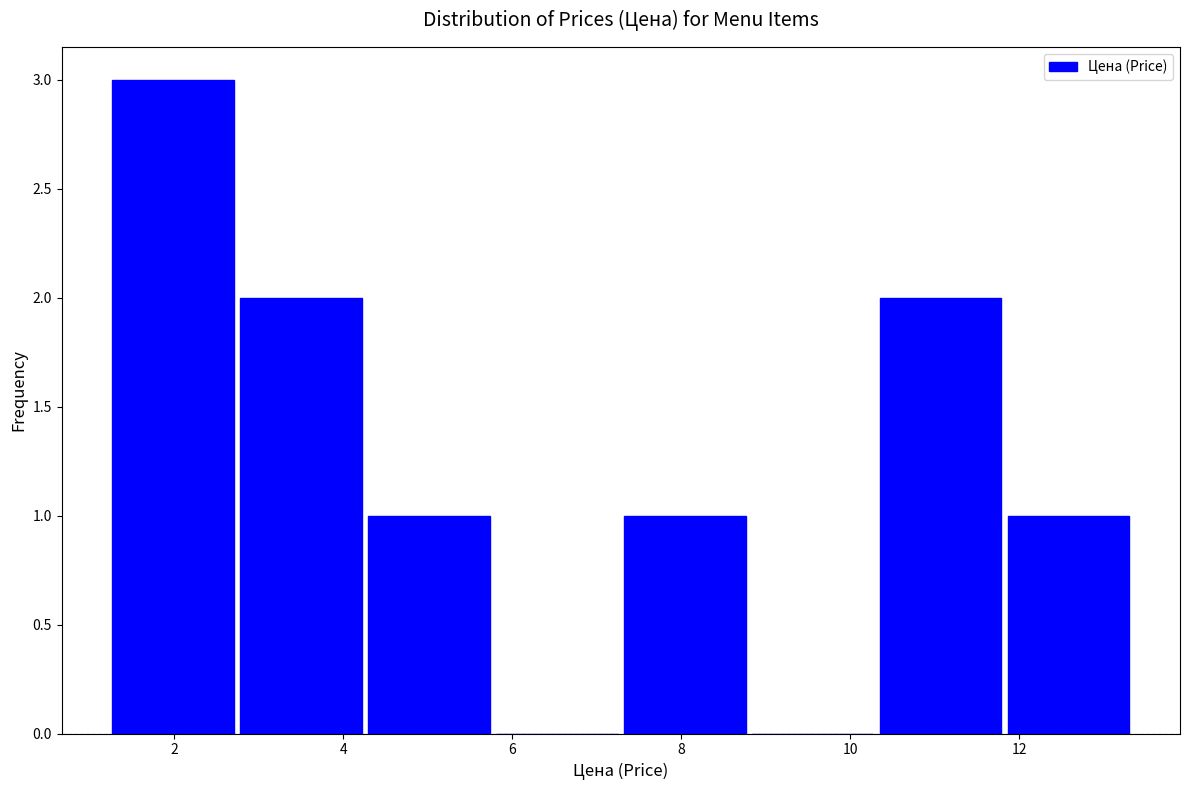

Reading left to right, list every bar in this chart as the range it spans on the x-axis followed by its height. Neither the bar edges nor the heights are printed on the chart, so give them approximately, as read against the axes.

1.2 to 2.8: 3
2.8 to 4.2: 2
4.2 to 5.8: 1
5.8 to 7.2: 0
7.2 to 8.8: 1
8.8 to 10.4: 0
10.4 to 11.8: 2
11.8 to 13.4: 1